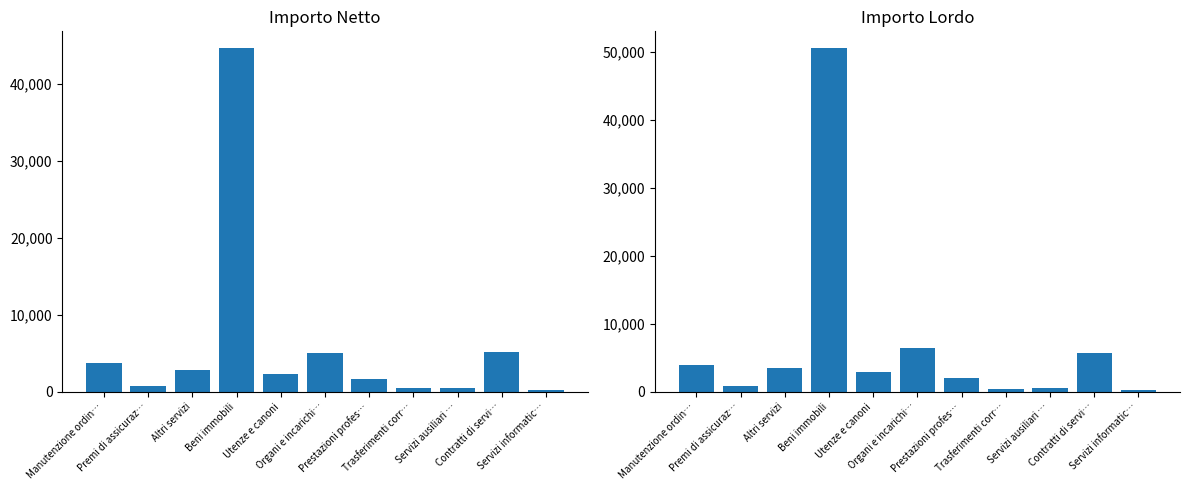

How many groups of bars are there?

11